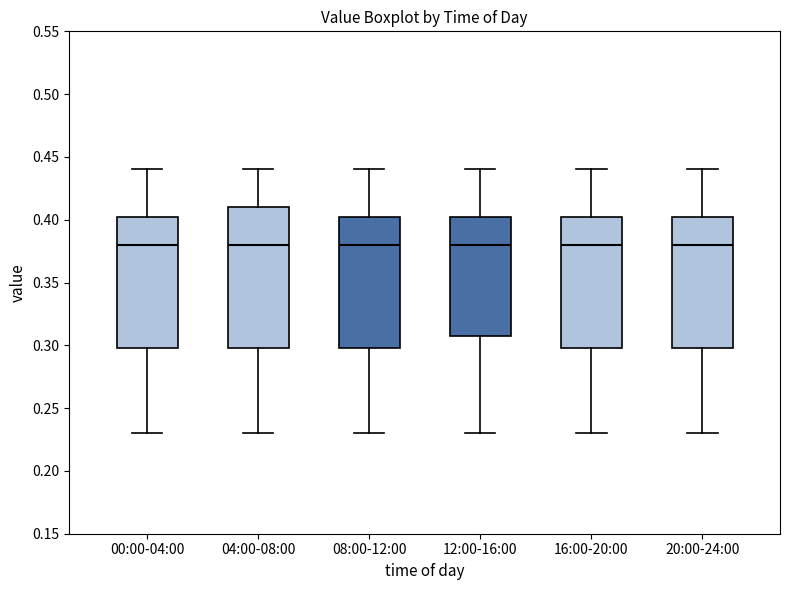

Reading left to right, transcribe this box plot: for each box, give where its median line is, the range the box spans, and where its two whiskers end, as read against the y-axis. The values are not printed on the chart, so give them approximately, as read against the axis.

00:00-04:00: median 0.380, box 0.300 to 0.405, whiskers 0.230 to 0.440
04:00-08:00: median 0.380, box 0.300 to 0.410, whiskers 0.230 to 0.440
08:00-12:00: median 0.380, box 0.300 to 0.405, whiskers 0.230 to 0.440
12:00-16:00: median 0.380, box 0.310 to 0.405, whiskers 0.230 to 0.440
16:00-20:00: median 0.380, box 0.300 to 0.405, whiskers 0.230 to 0.440
20:00-24:00: median 0.380, box 0.300 to 0.405, whiskers 0.230 to 0.440